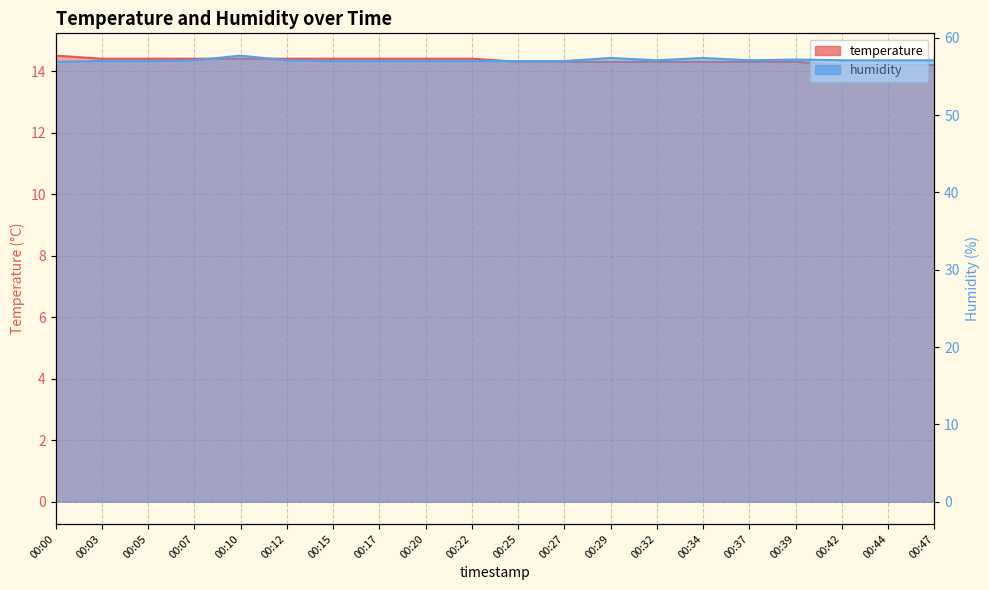

True or false: temperature and humidity cross at least once.

False